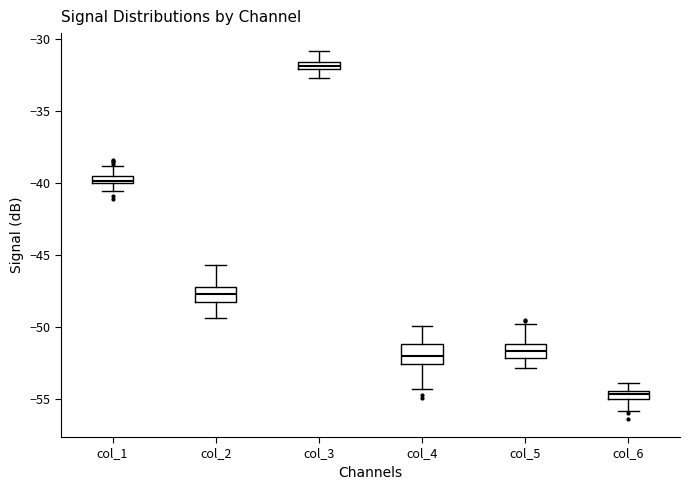

Which box's median line is the lowest?

col_6